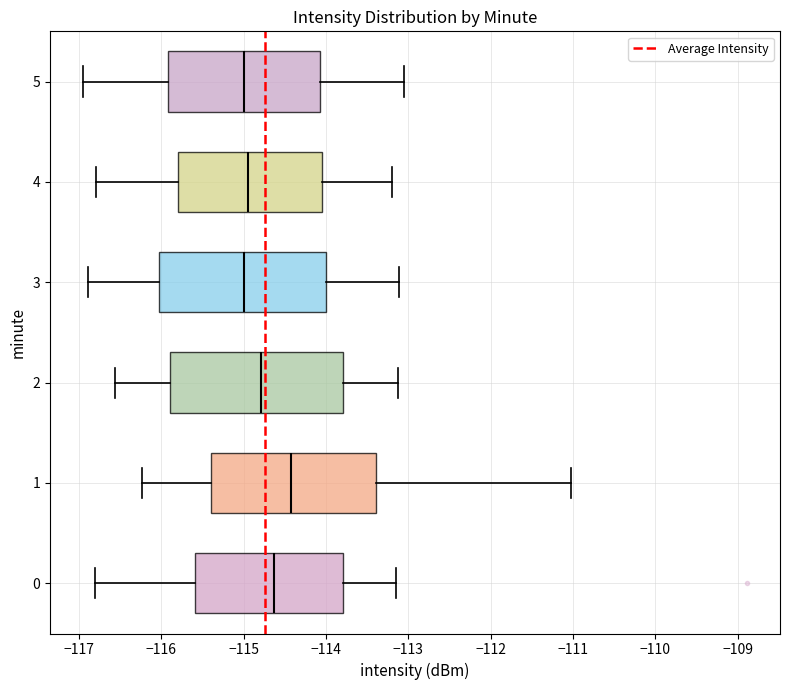

Where is the left edge of the box at y = 4 on the x-axis? The values are not printed on the chart, so give them approximately, as read against the axis.

-115.8